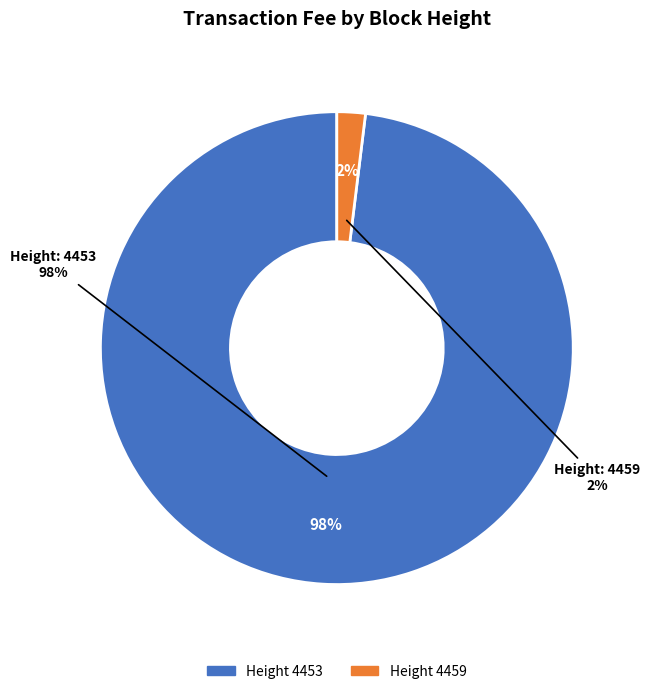

How many slices are in this pie chart?

2